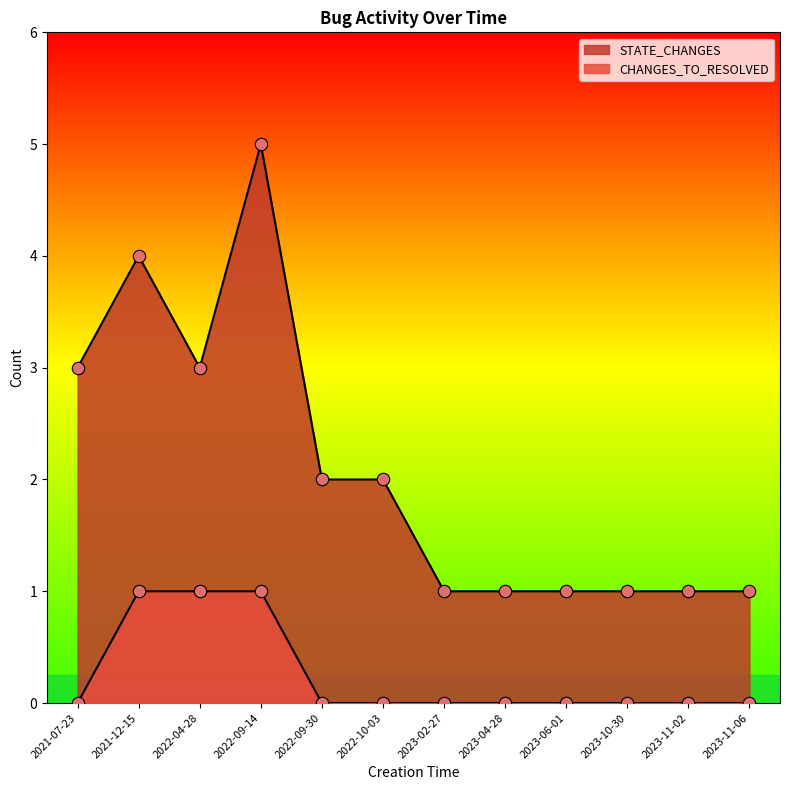

At how many categories does at least one series exceed 1?

6